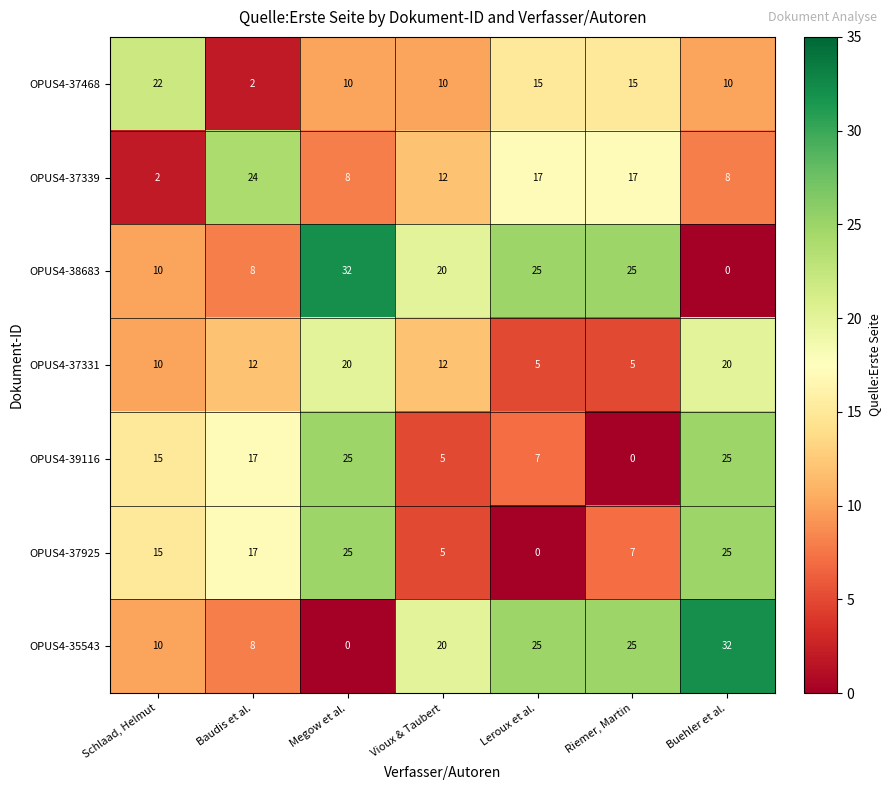

At which label is OPUS4-37925 closest to 12?

Schlaad, Helmut